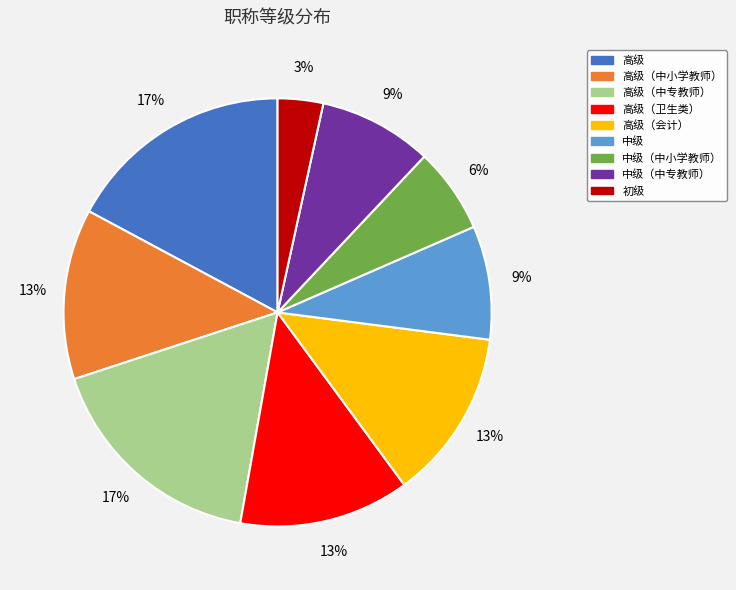

Does any single category account for the majority?

No